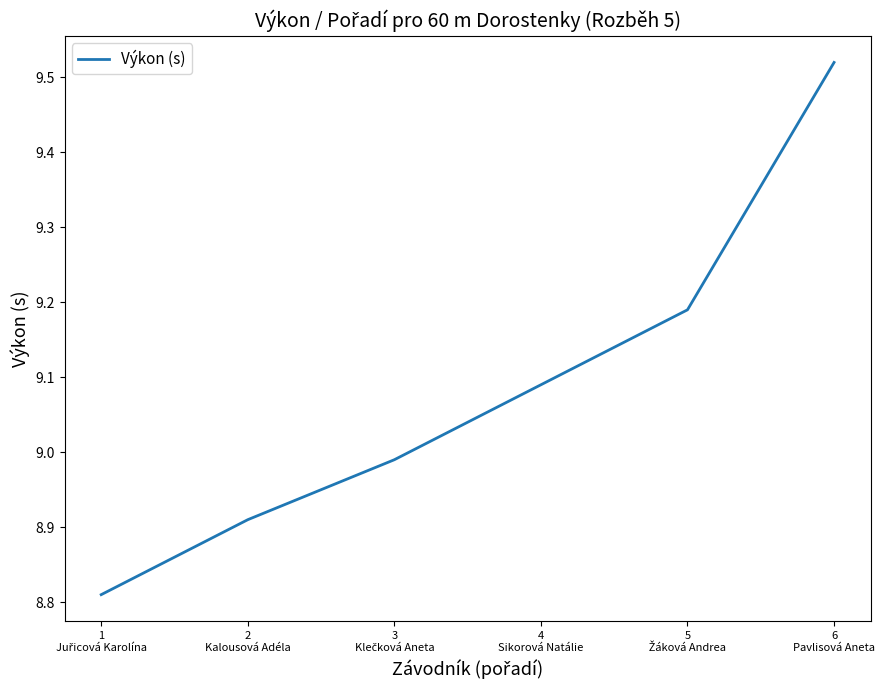

True or false: the data has more than 0 interior local peaks.

False